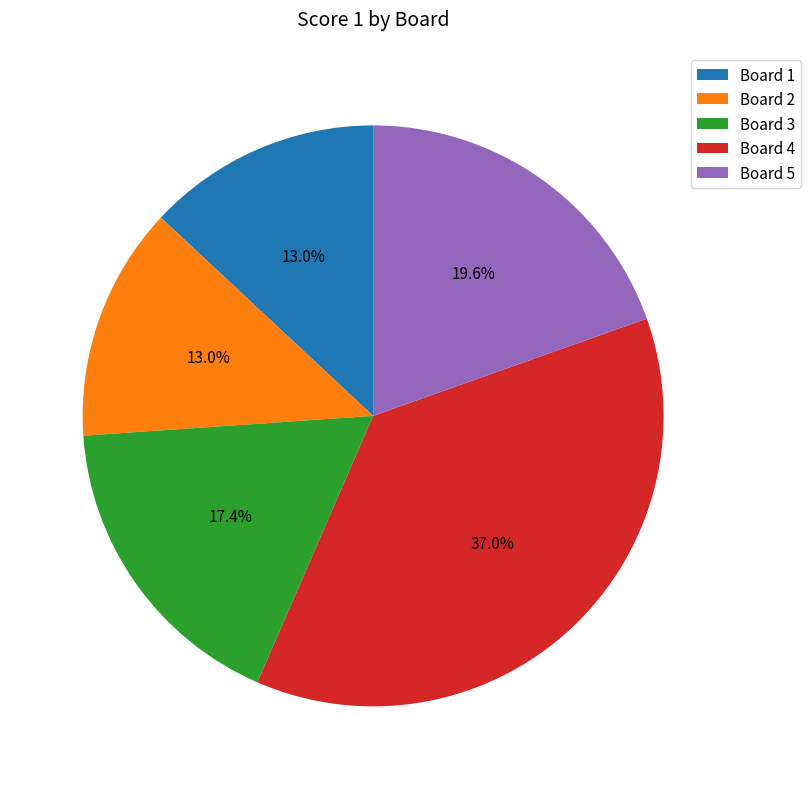

How many segments does this pie chart have?

5